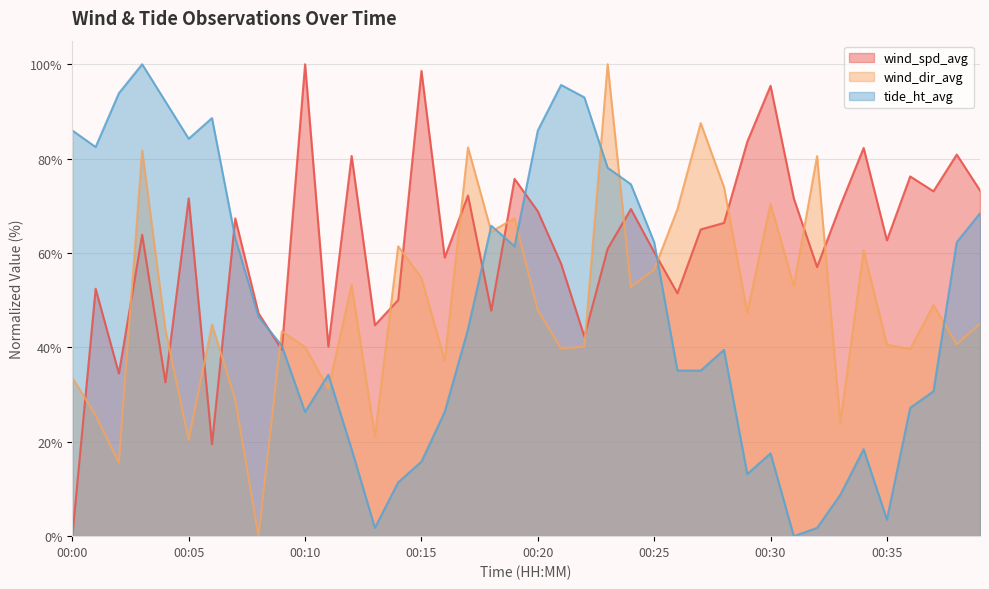

At which category does the chart reach its minimum across all series?

00:00